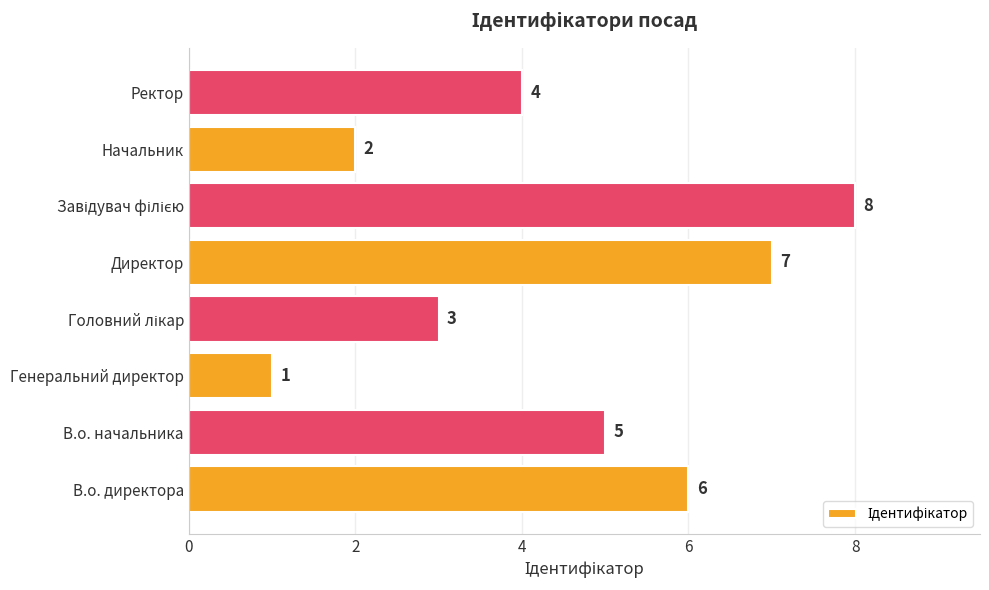

How many values are between 3 and 7?

5